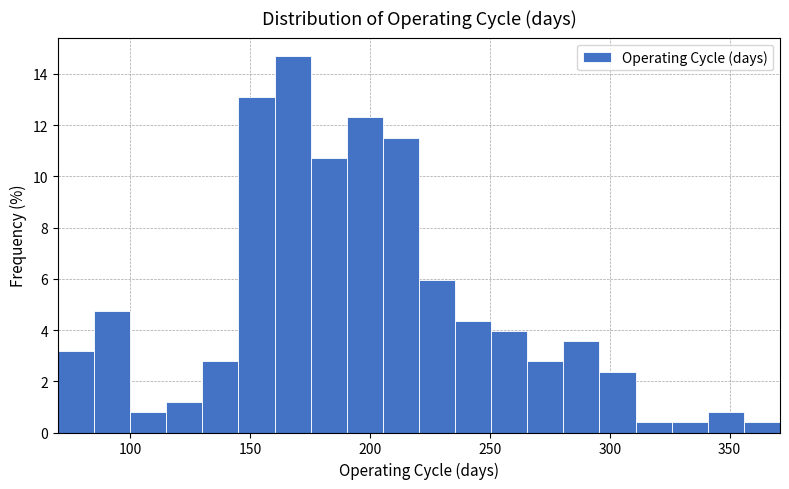

Around what value on the x-axis is the tallest bar? Give the approximate position of its centre, as read against the axis.

170